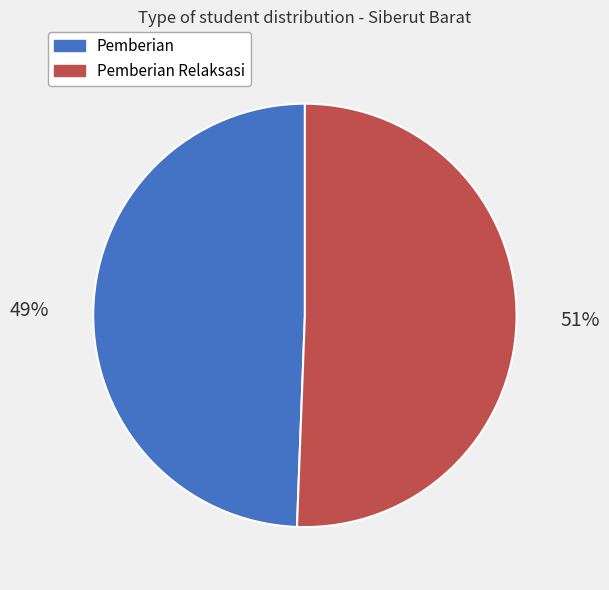

Is there any slice that represents more than half of the pie?

Yes